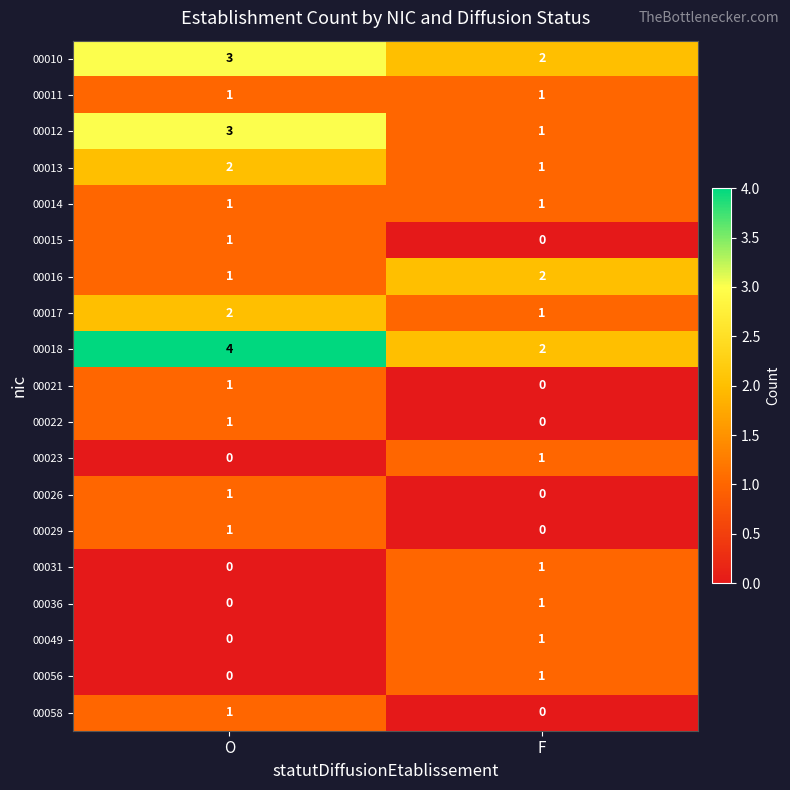

At which label is 00049 closest to 0?

O